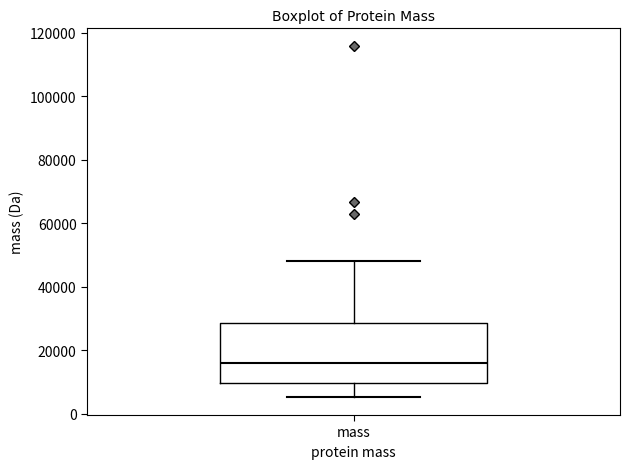

Where does the lower whisker of the box for mass end on the y-axis? The values are not printed on the chart, so give them approximately, as read against the axis.

6000